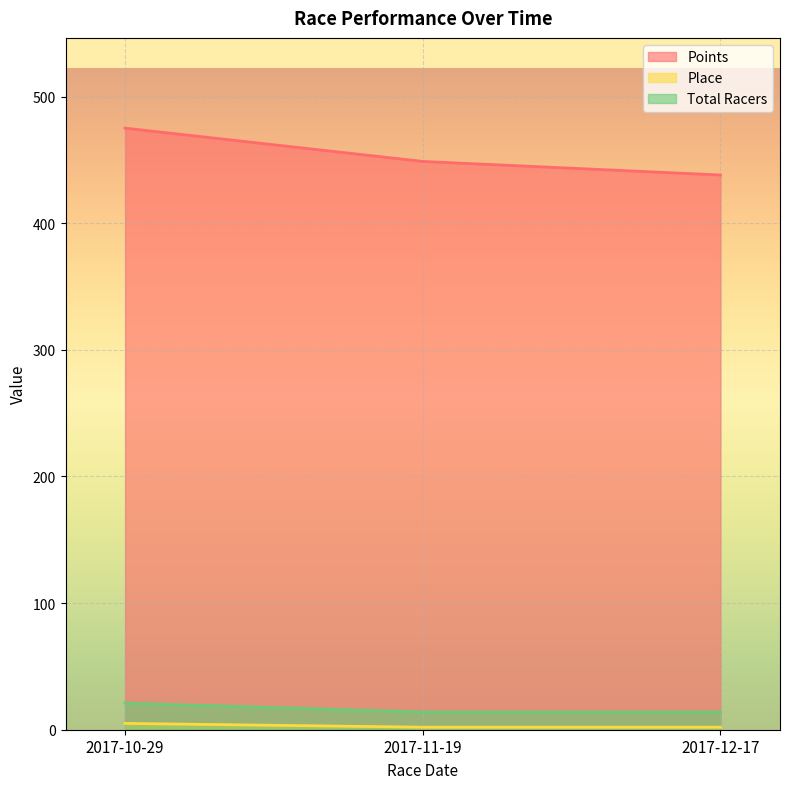

What position from the right is 2017-11-19?

2